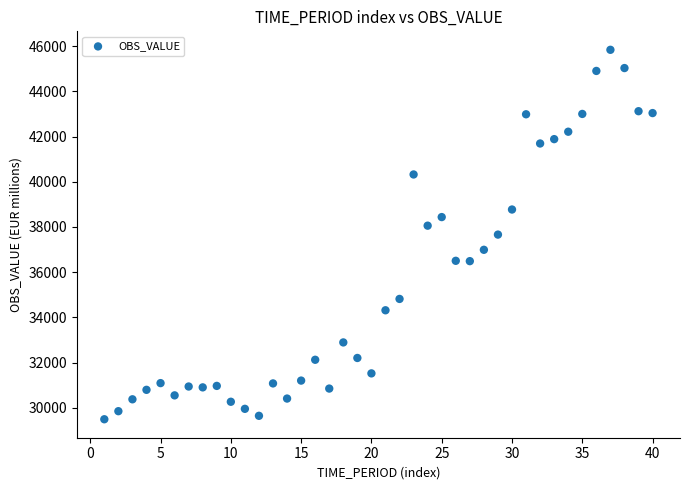

What is the range of Y values (max minus min)?

16350